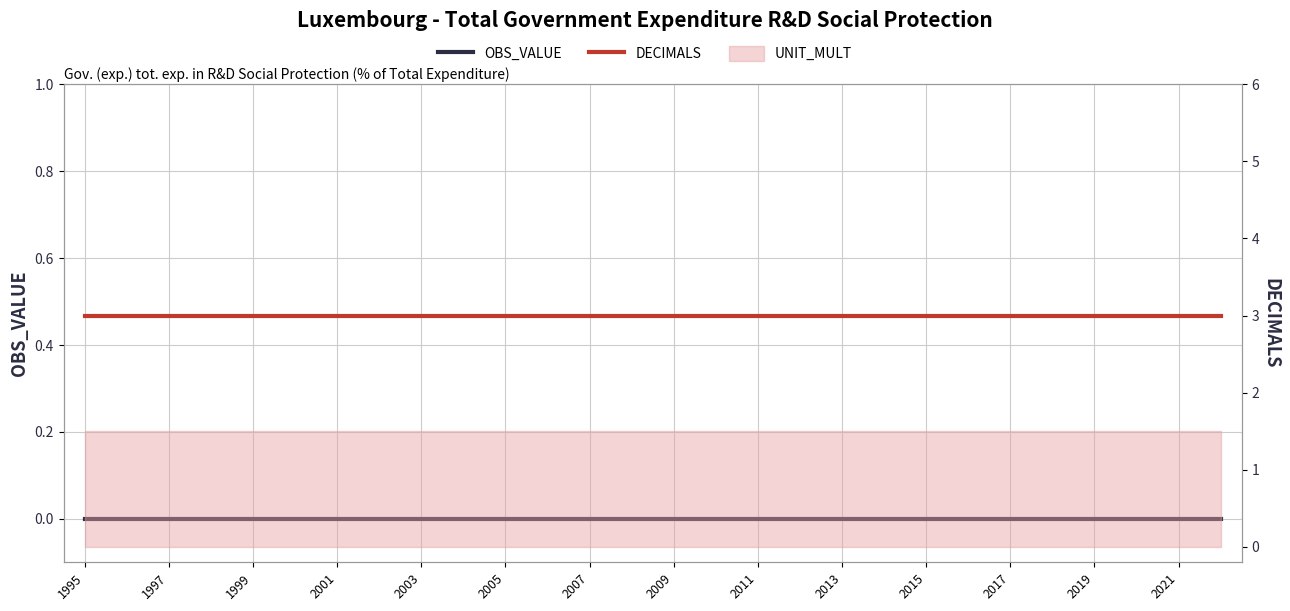

True or false: DECIMALS and OBS_VALUE intersect in this chart.

False